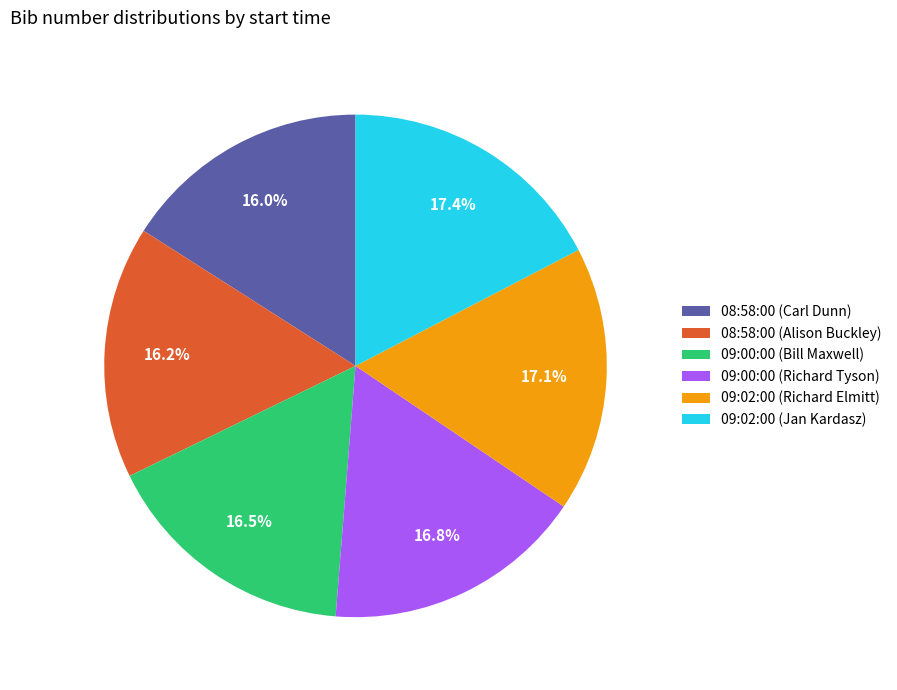

To the nearest percent, what percentage of the pie is 09:02:00 (Richard Elmitt)?

17%